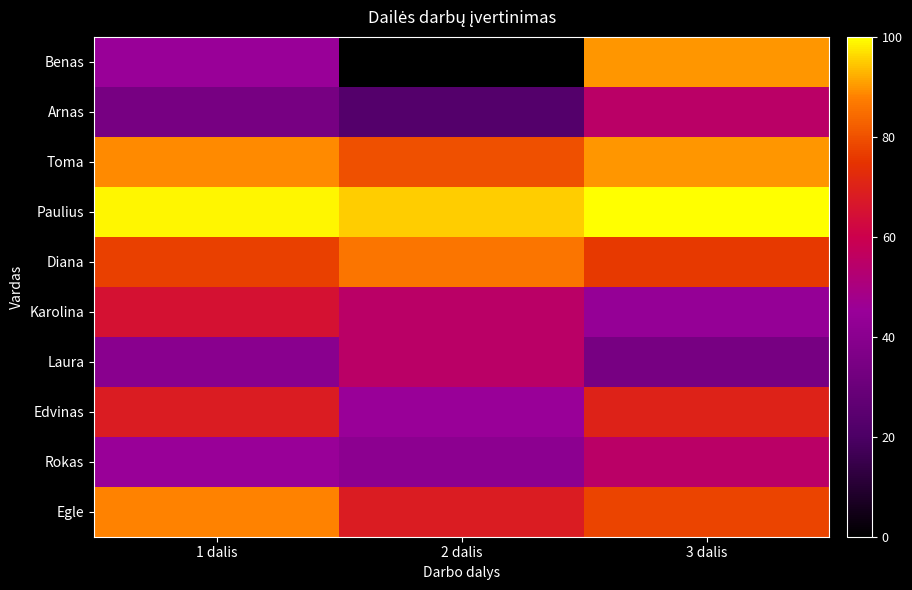

At which category is the sum across all series the highest?

3 dalis